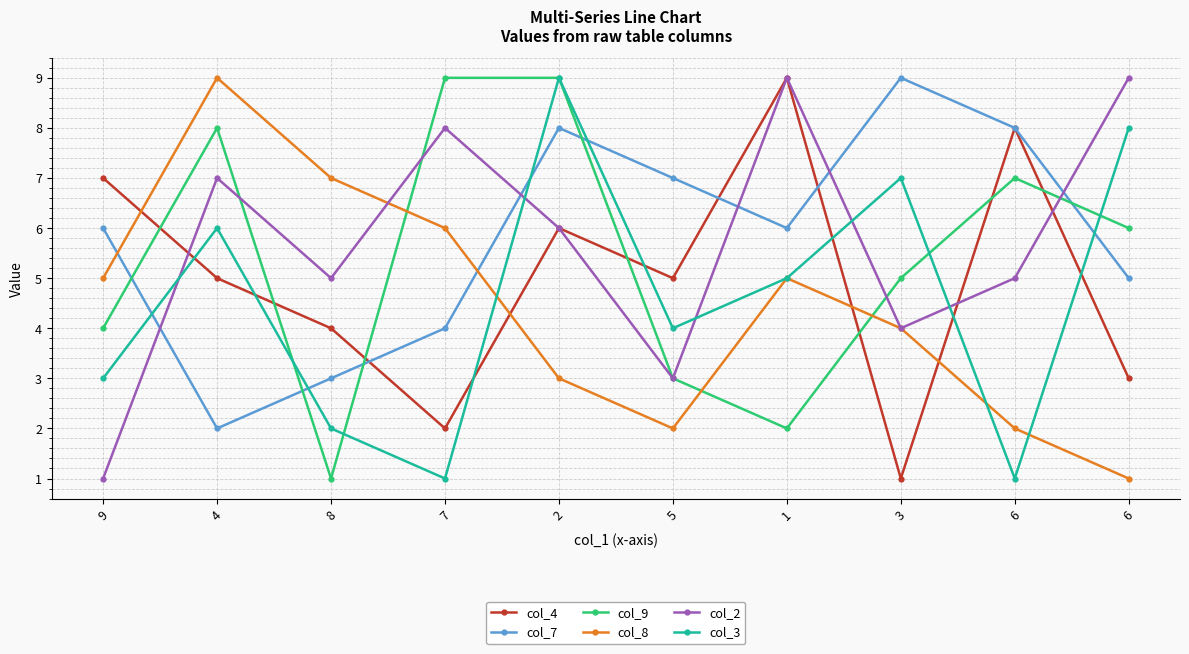

Is this an area chart (filled region under the line)?

No